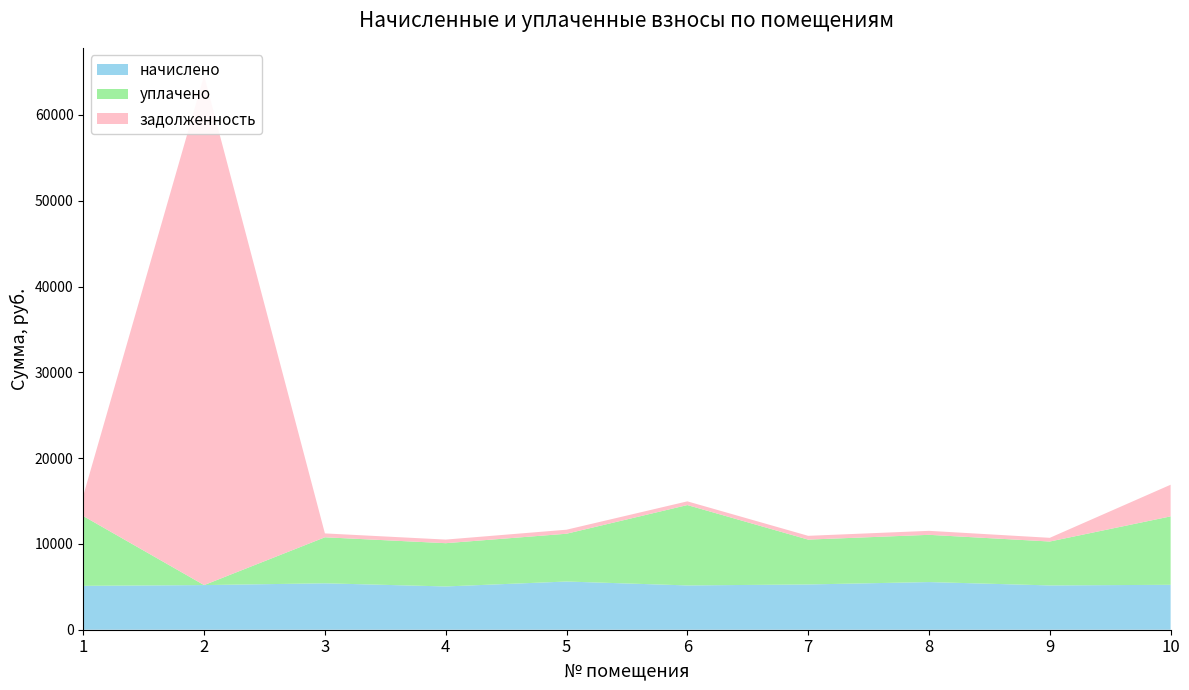

Reading right to left, what are all the values shown in this chart?

начислено: 10=5234.8	9=5162.9	8=5554.4	7=5274.7	6=5162.9	5=5618.4	4=5043.0	3=5410.6	2=5202.8	1=5114.9
уплачено: 10=7976.6	9=5118.9	8=5507.2	7=5229.8	6=9368.4	5=5570.6	4=5043.0	3=5364.5	2=0.0	1=8133.3
задолженность: 10=3687.8	9=430.2	8=462.9	7=439.6	6=430.2	5=468.2	4=420.2	3=450.9	2=59389.2	1=2377.3